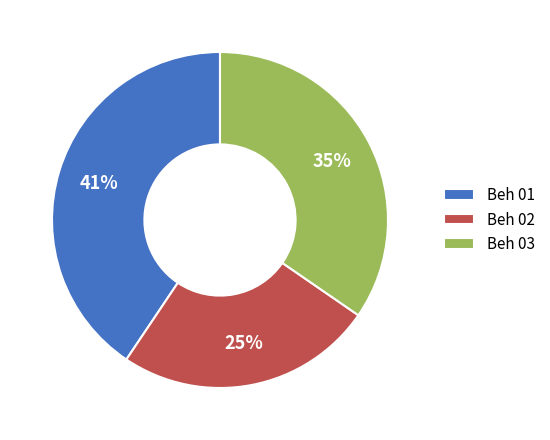

To the nearest percent, what percentage of the pie is Beh 02?

25%